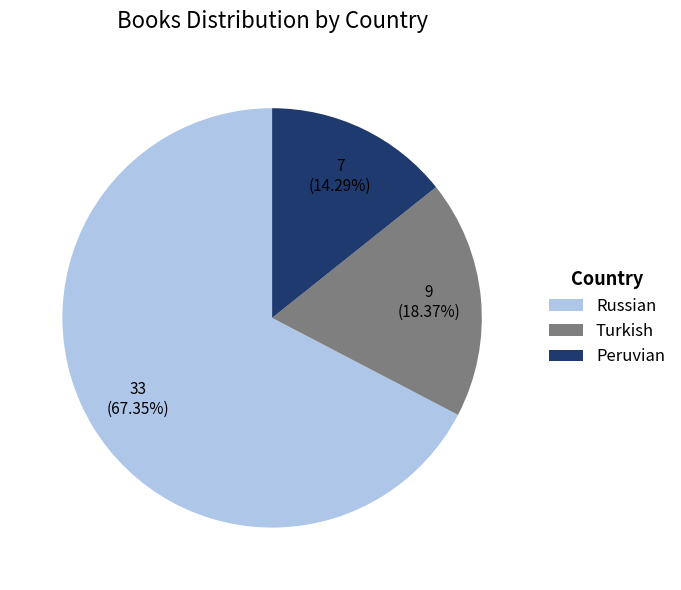

What percentage do Peruvian and Russian together represent?

81.6%